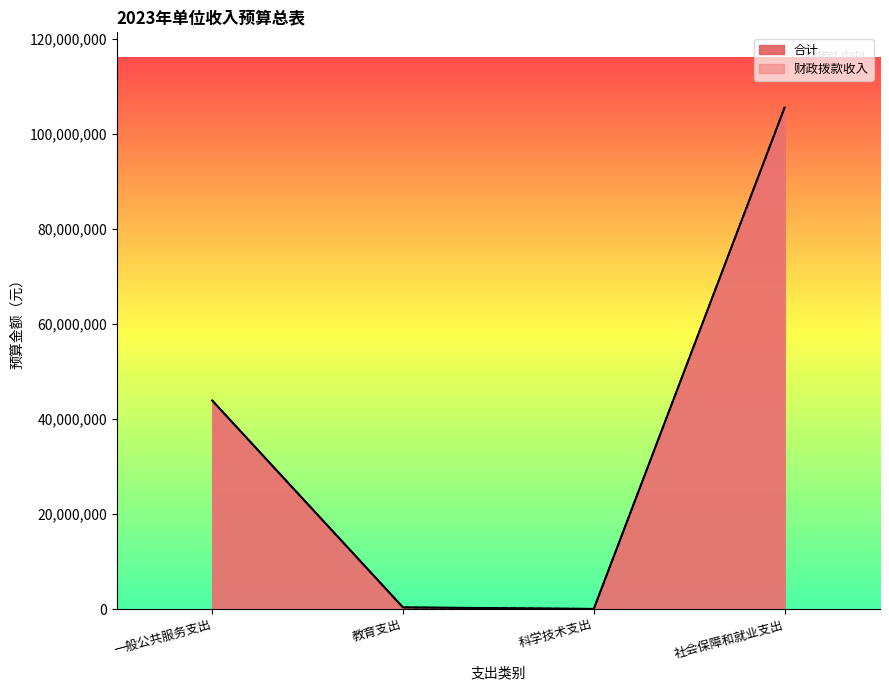

Reading right to left, extract all data points from this chart.

合计: 105507200	30000	350000	43879600
财政拨款收入: 105507200	30000	350000	43879600